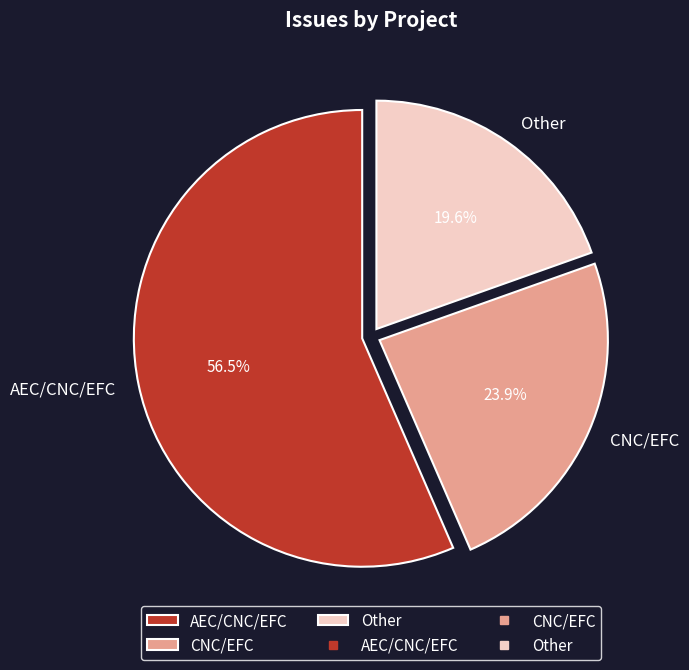

Is there a majority slice in this chart?

Yes